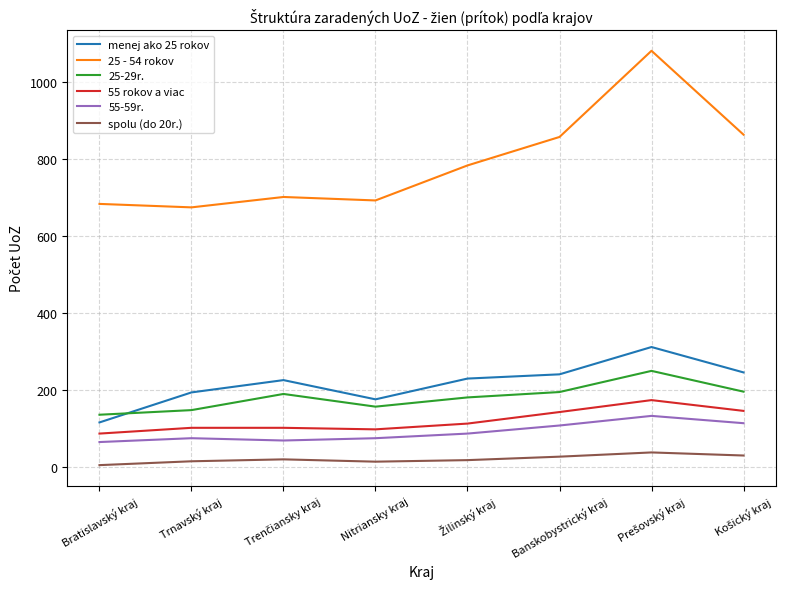

Which series has the largest range (max minus min)?

25 - 54 rokov